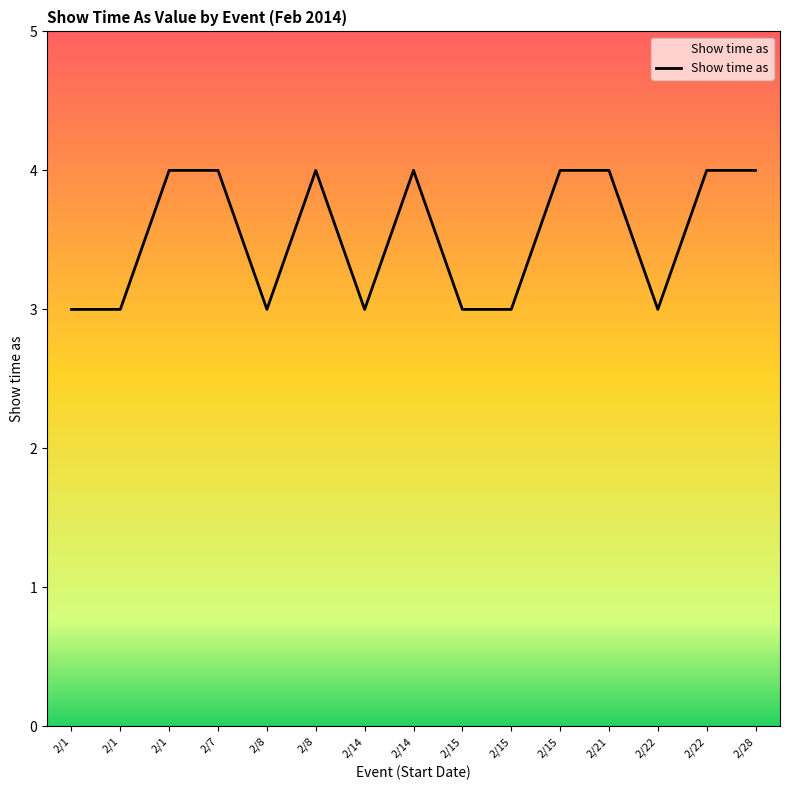

Where is the first local maximum?

2/8